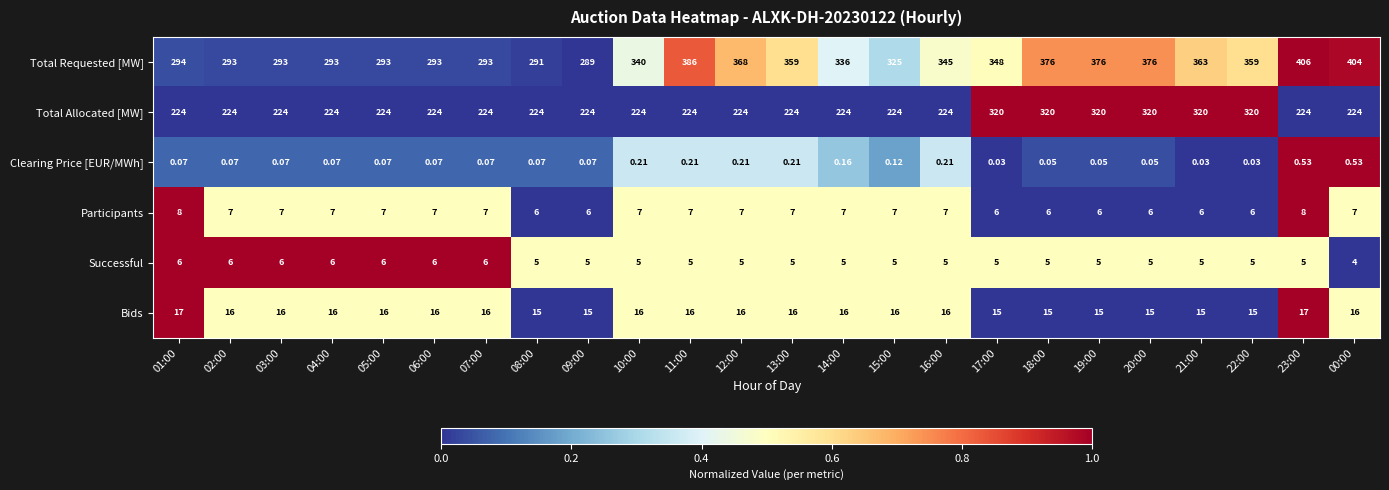

What is the difference between the highest and lowest values at 14:00?

335.8